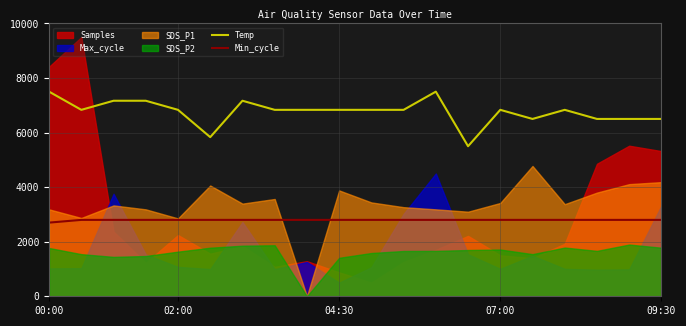

What is the difference between the maximum and minimum values in the Temp series?

2000.0